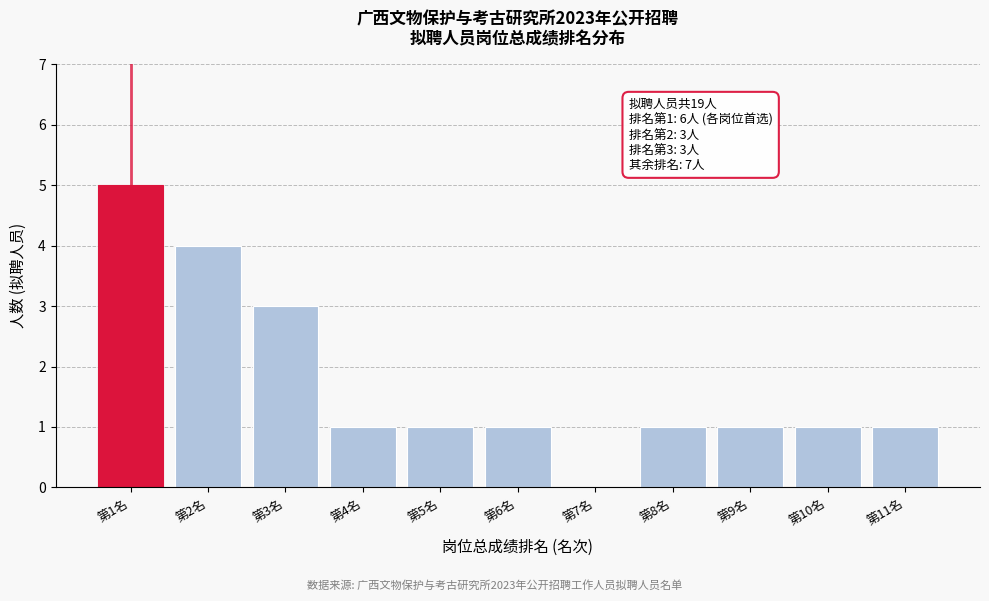

Reading left to right, what are all the values shown in this chart?

第1名=5	第2名=4	第3名=3	第4名=1	第5名=1	第6名=1	第7名=0	第8名=1	第9名=1	第10名=1	第11名=1